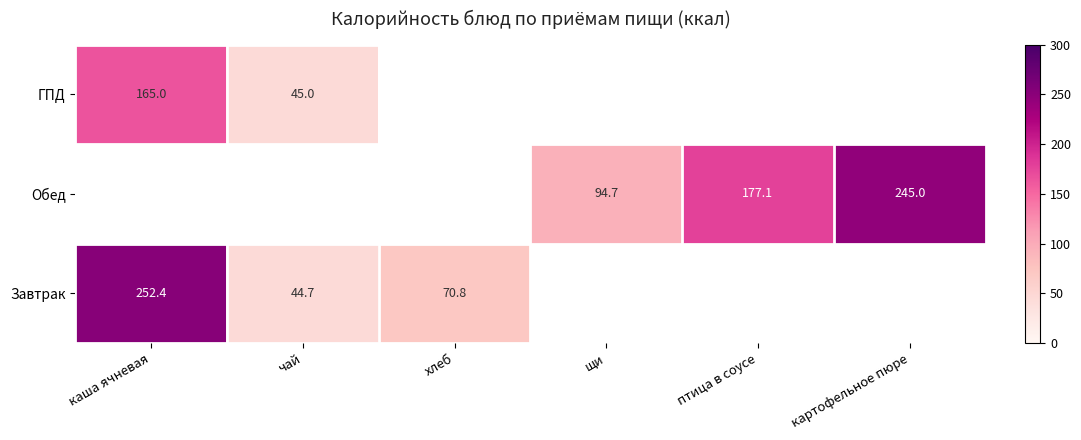

Is it true that Завтрак equals 30.8 at чай?

False